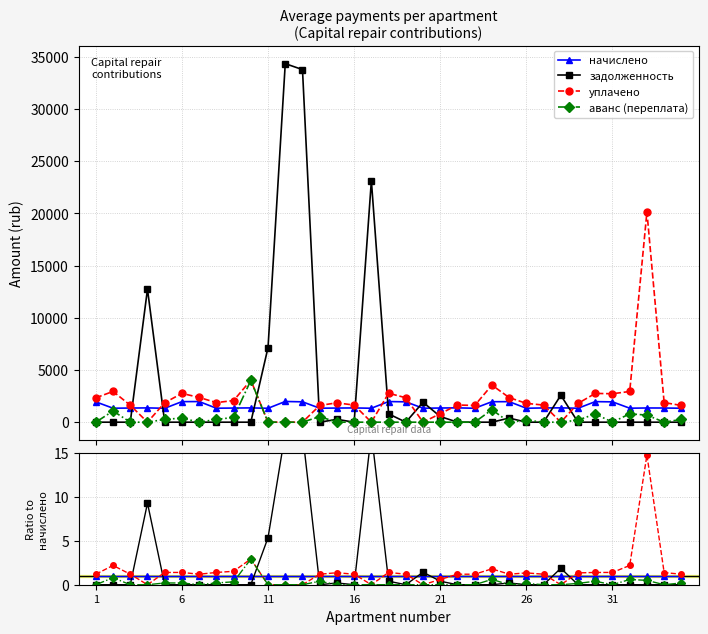

Which series has the largest total across all categories?

задолженность